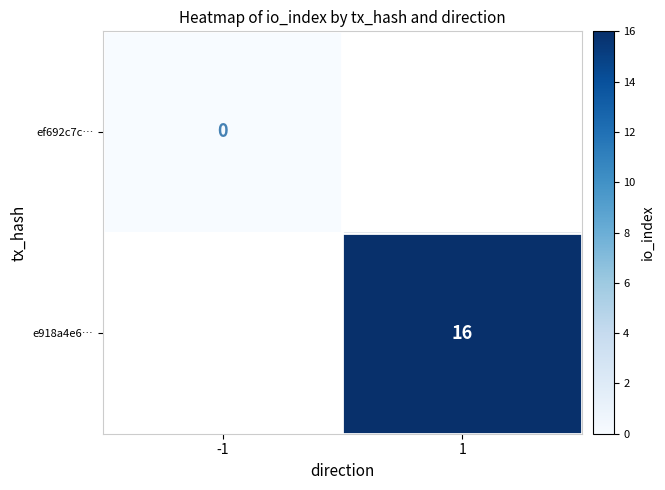

At how many categories does at least one series exceed 8?

1